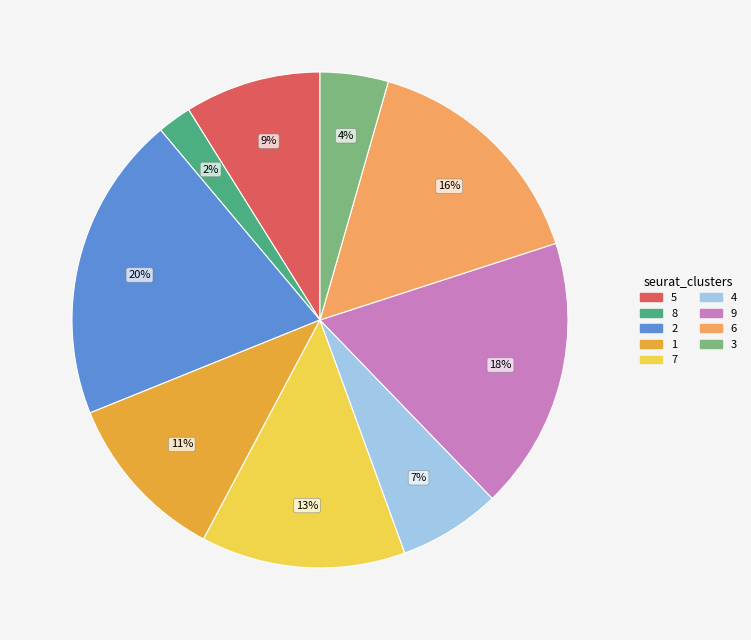

True or false: 7 accounts for 13% of the total.

True